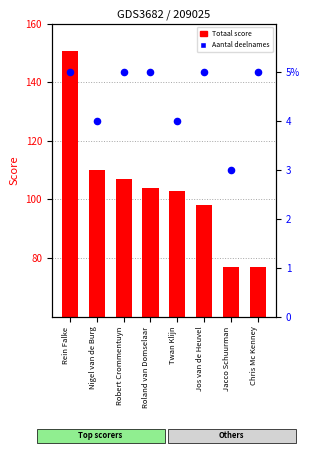

What is the total value across all series at Rein Falke?

155.5